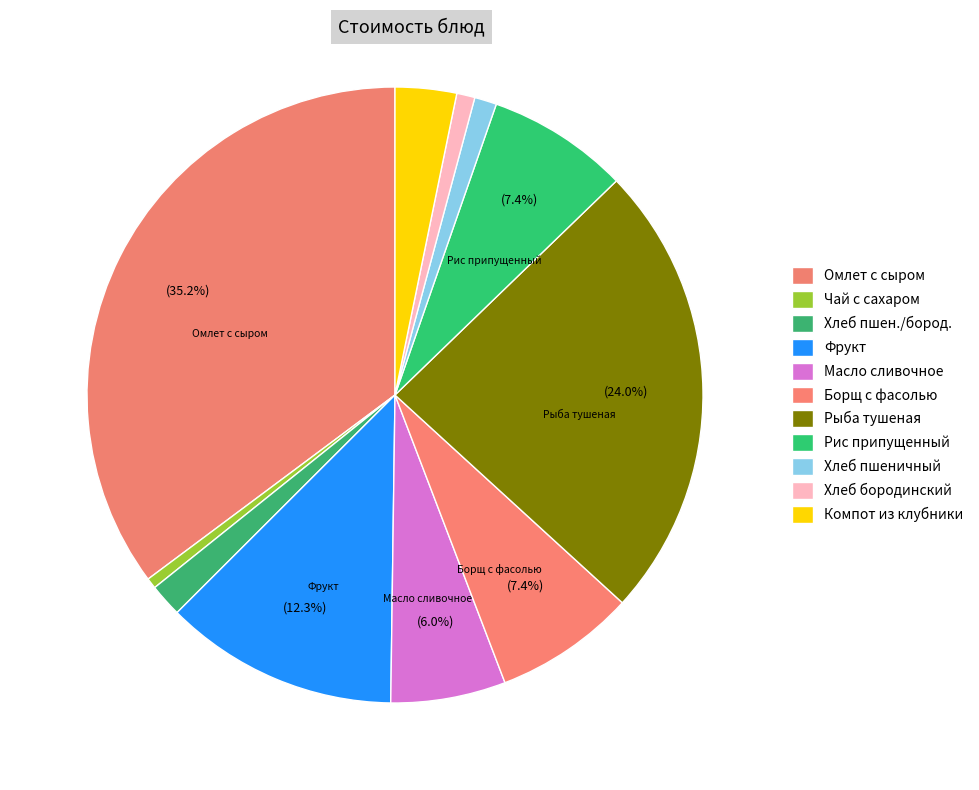

To the nearest percent, what is the combined percentage of Борщ с фасолью and Фрукт?

20%